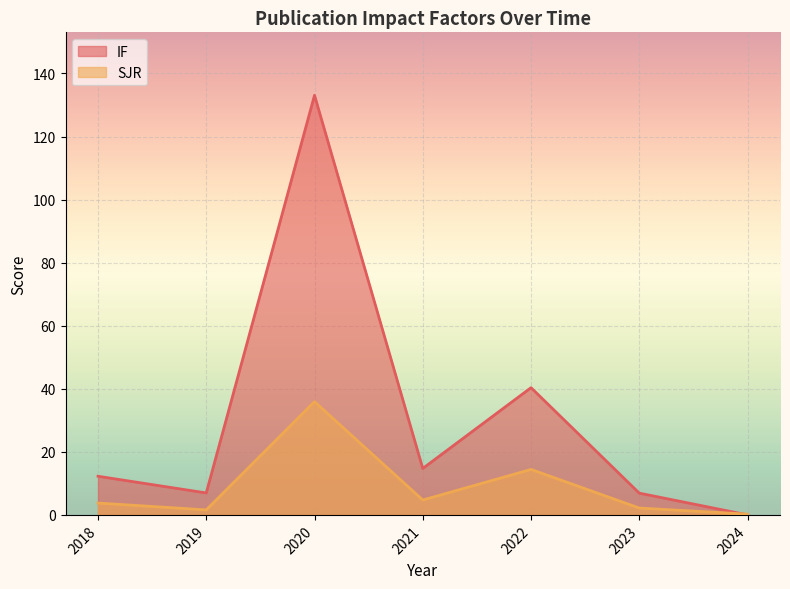

Between which two adjacent categories do IF and SJR first intersect?

2023 and 2024